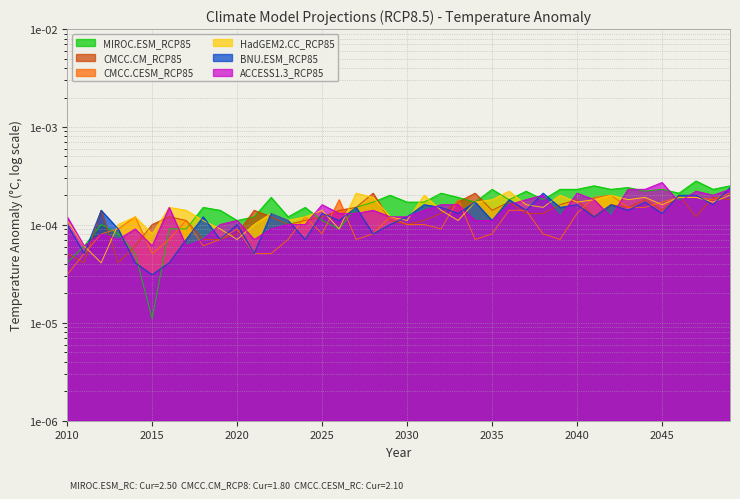

In HadGEM2.CC_RCP85, how many points are higher than both neighbors (excluding endpoints)?

10